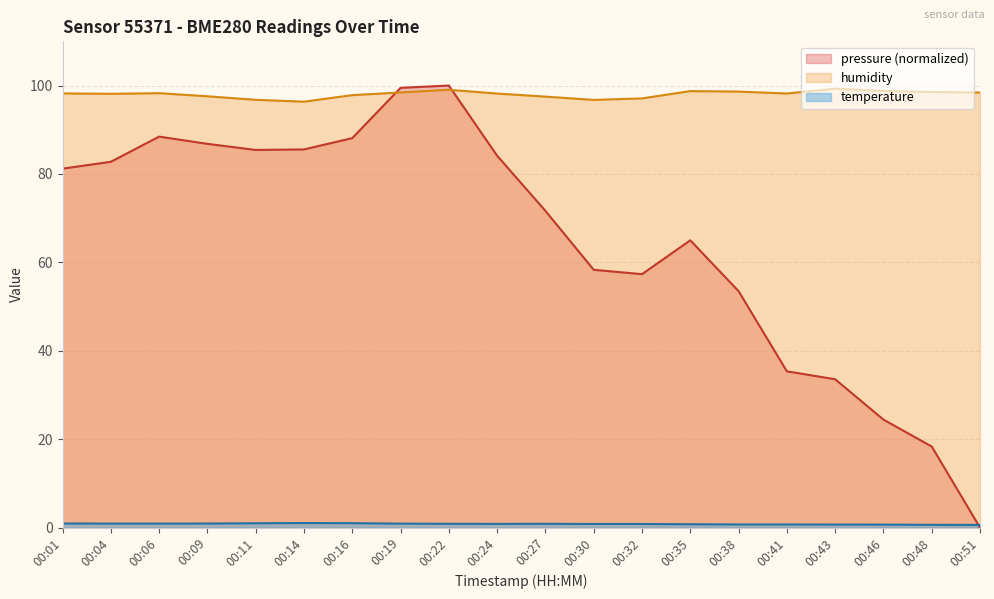

What are all the series names shown in the legend?

pressure, temperature, humidity